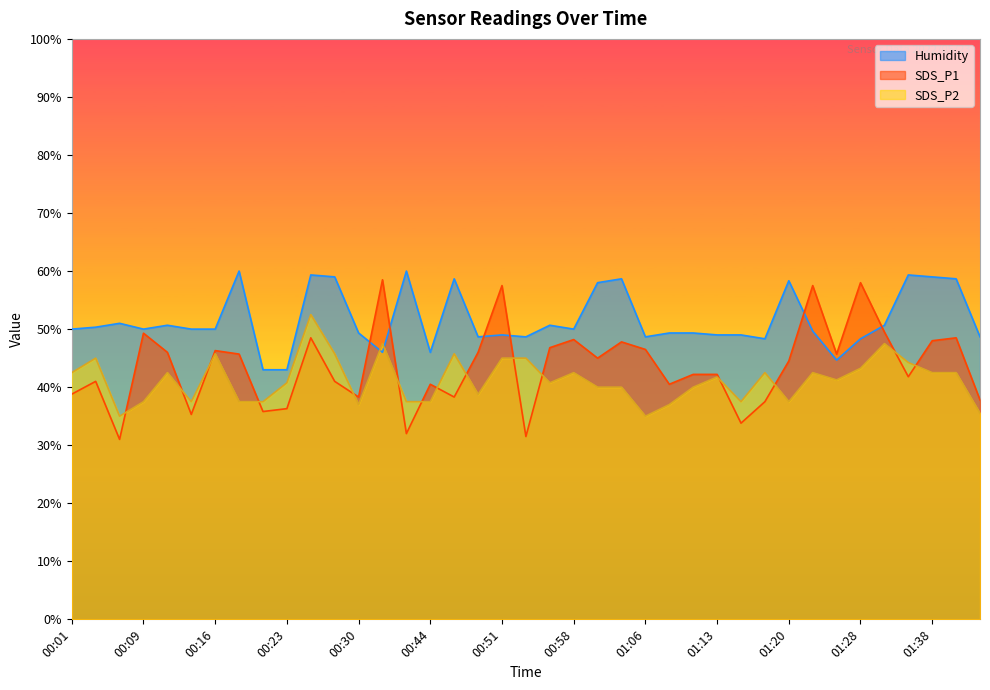

Where is Humidity nearest to the value 51?

00:06